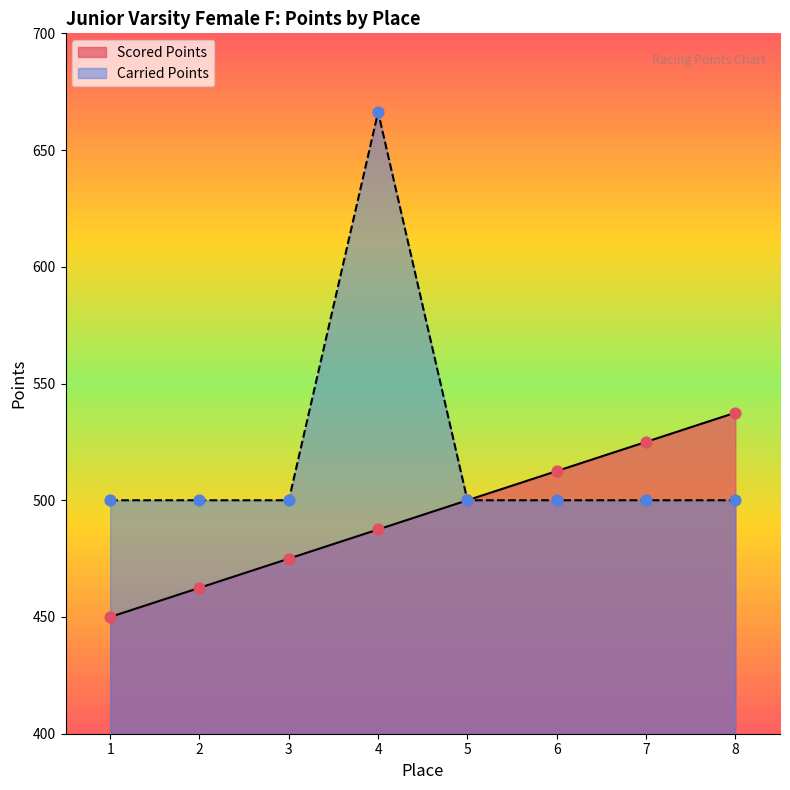

At how many categories does at least one series exceed 529?

2